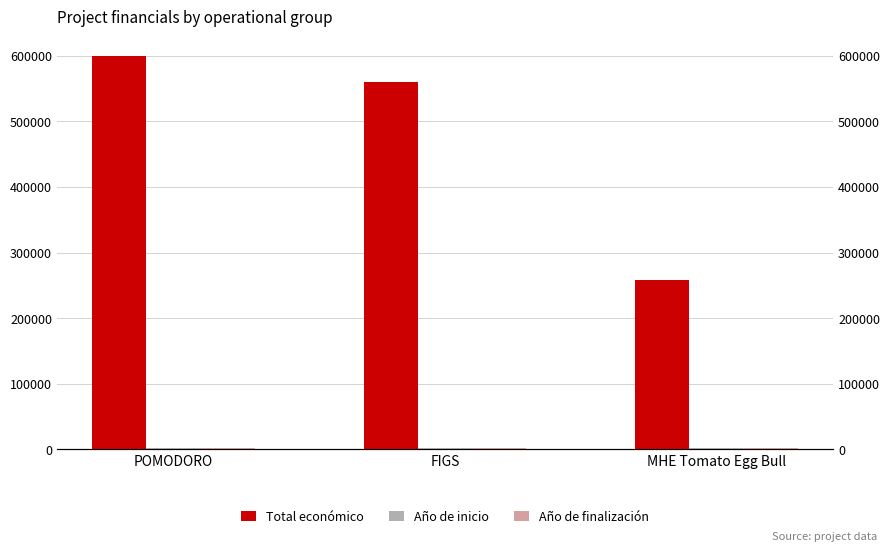

Which has a higher value, MHE Tomato Egg Bull or POMODORO?

POMODORO